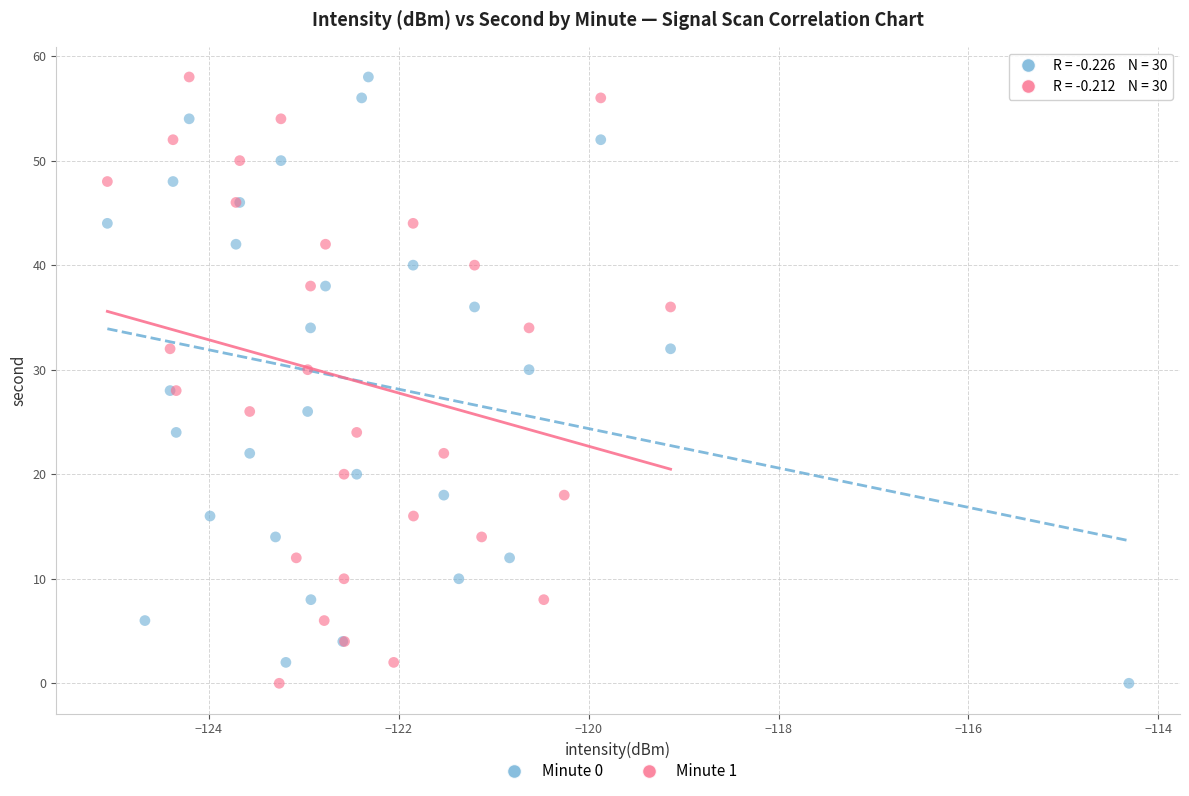

What are all the series names shown in the legend?

Minute 0, Minute 1